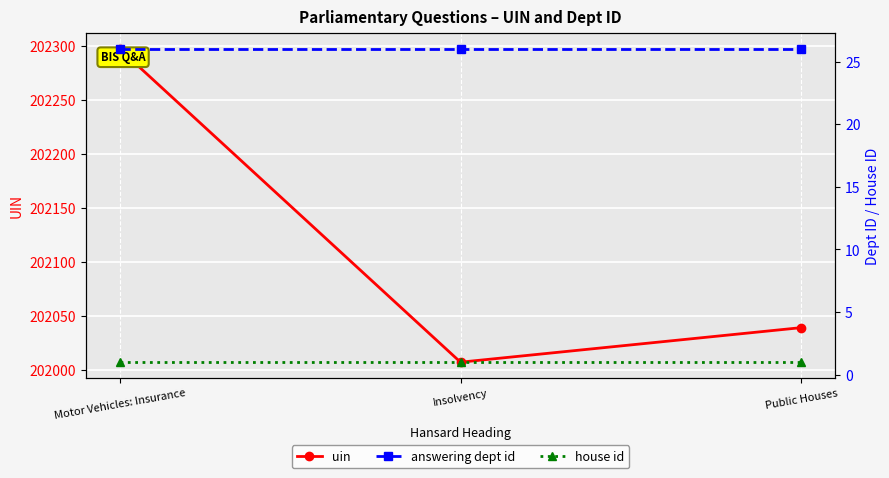

The value of answering dept id at Public Houses is 34. True or false?

False